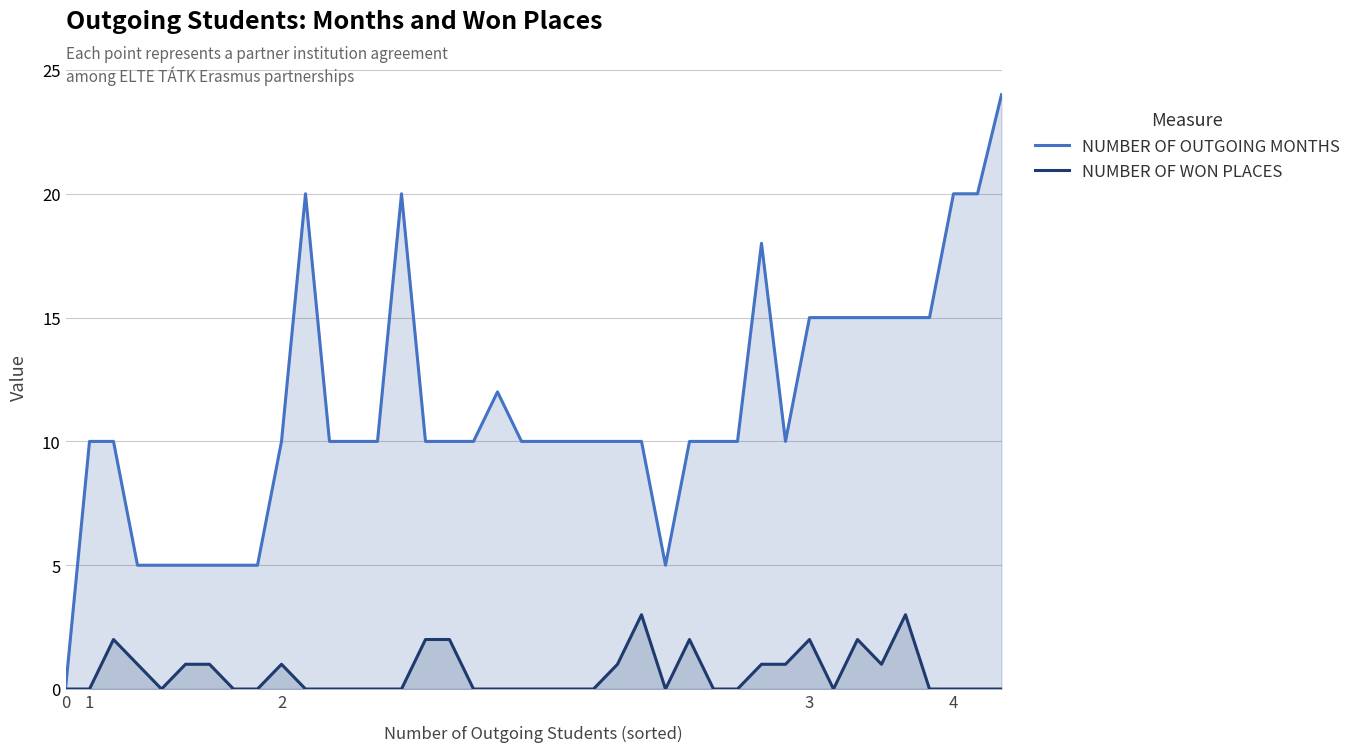

True or false: NUMBER OF OUTGOING MONTHS and NUMBER OF WON PLACES cross at least once.

False